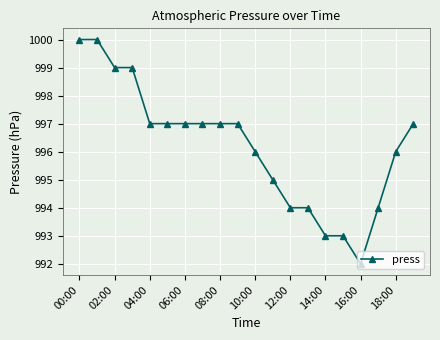

What is the difference between the maximum and minimum values?

8